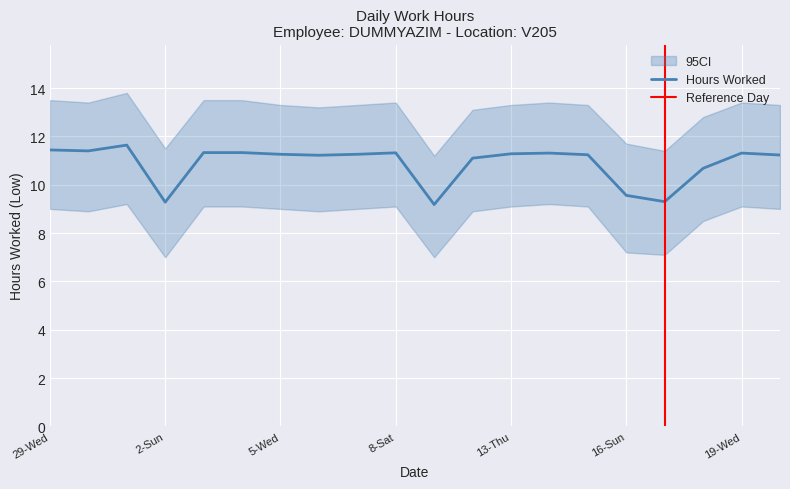

What is the sum of all Low_lower values?

172.5